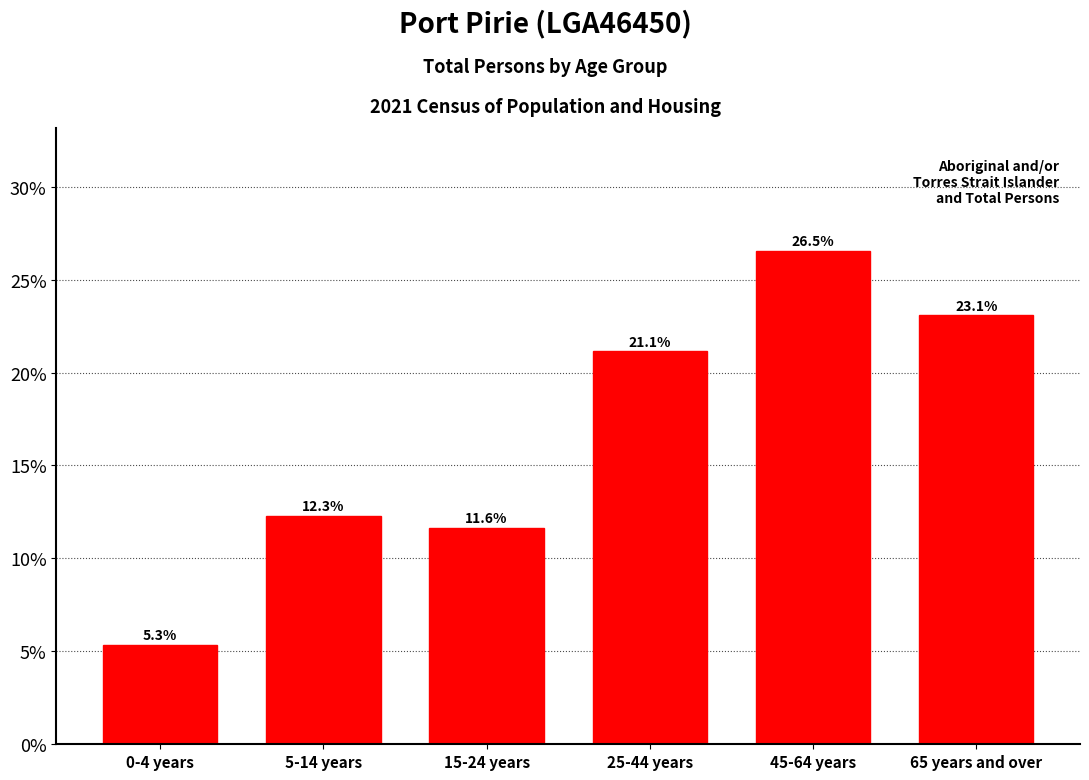

Reading right to left, extract all data points from this chart.

23.1	26.5	21.1	11.6	12.3	5.3